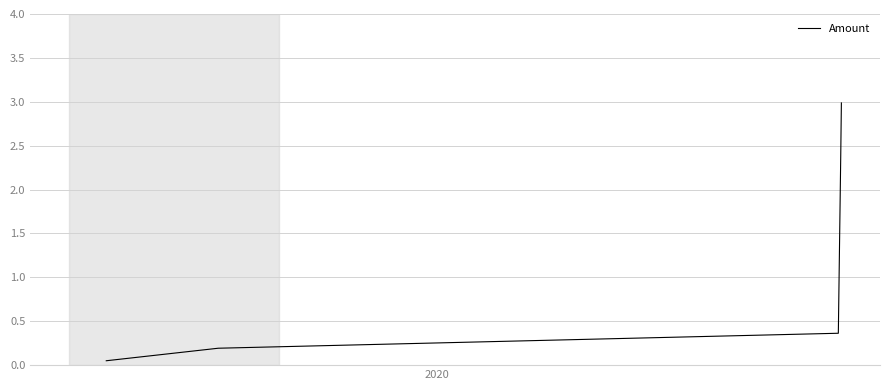

What is the maximum value shown in the chart?

3.0